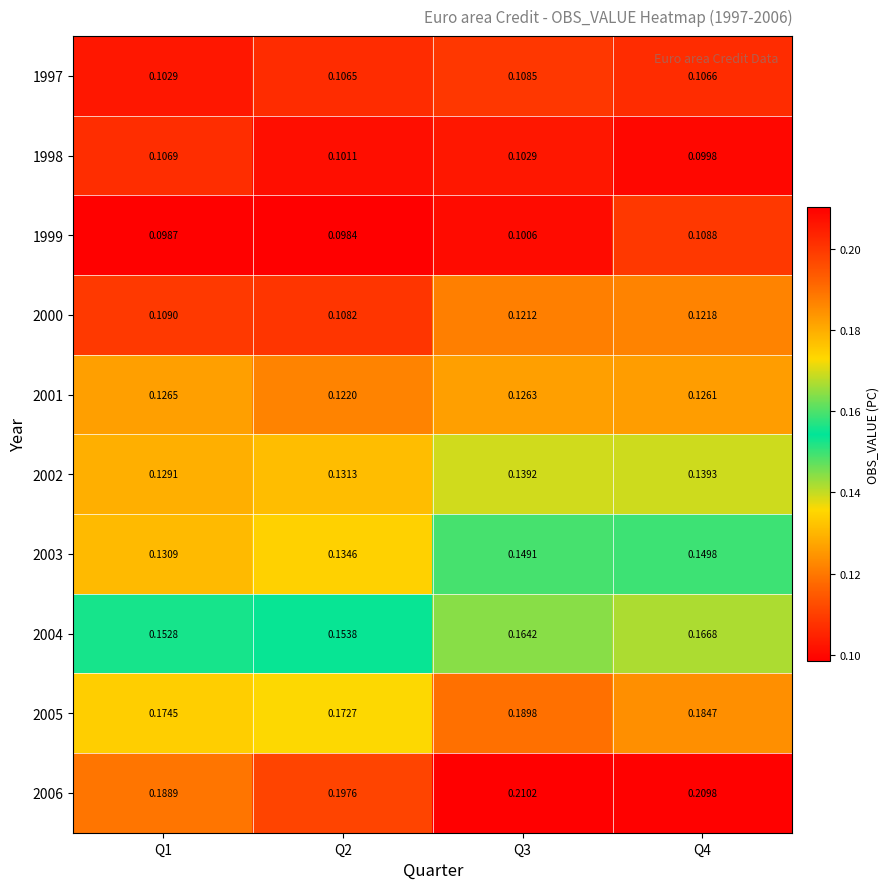

Between Q1 and Q2, which series saw the biggest shift?

2006